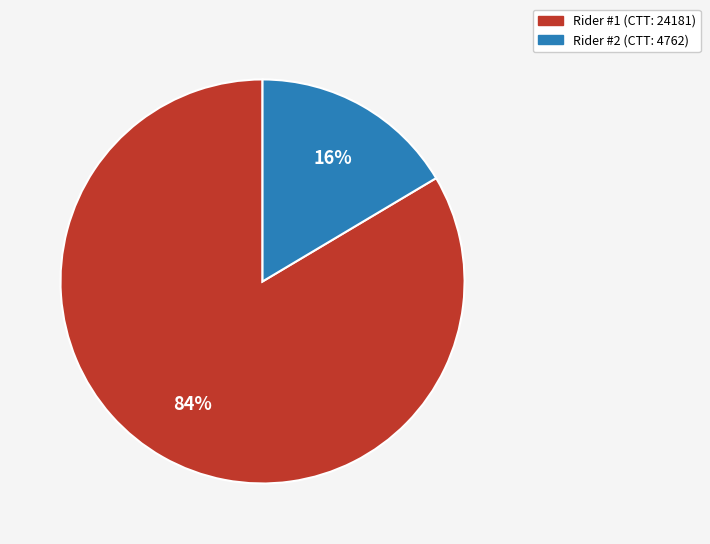

How many slices are in this pie chart?

2